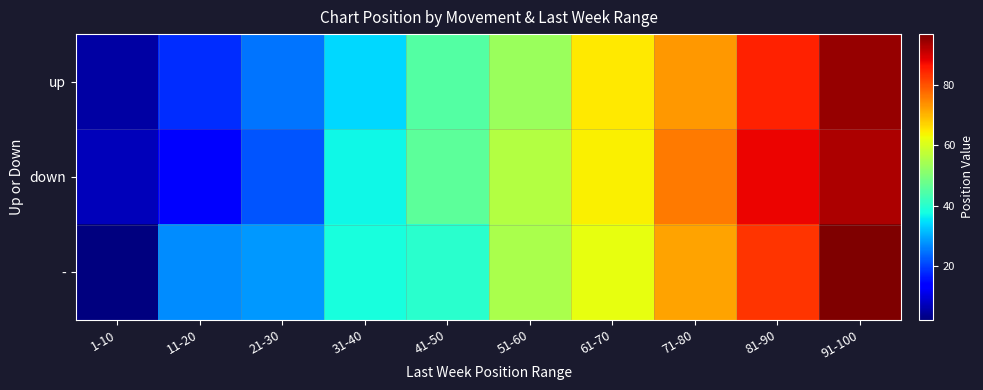

Reading right to left, what are all the values shown in this chart?

up: 91-100=95	81-90=85	71-80=73	61-70=65	51-60=53	41-50=45	31-40=34	21-30=25	11-20=18	1-10=5
down: 91-100=93	81-90=88	71-80=76	61-70=64	51-60=56	41-50=46	31-40=37	21-30=22	11-20=14	1-10=7
-: 91-100=97	81-90=83	71-80=72	61-70=62	51-60=55	41-50=40	31-40=38	21-30=28	11-20=27	1-10=2